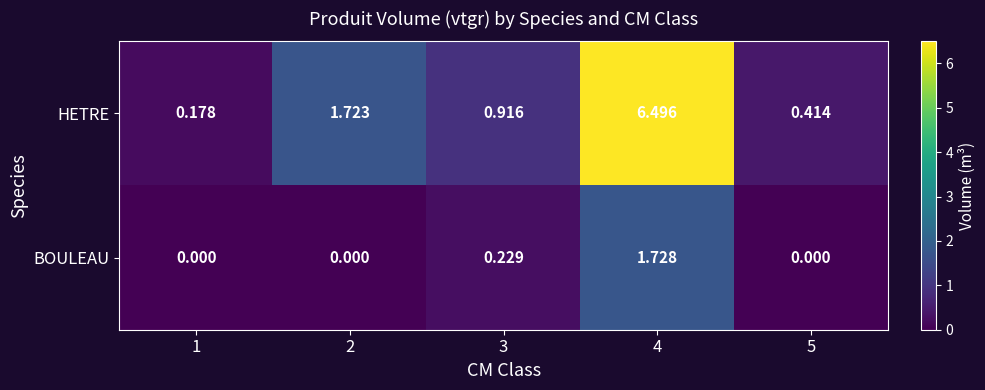

Which series has the widest spread of values?

HETRE